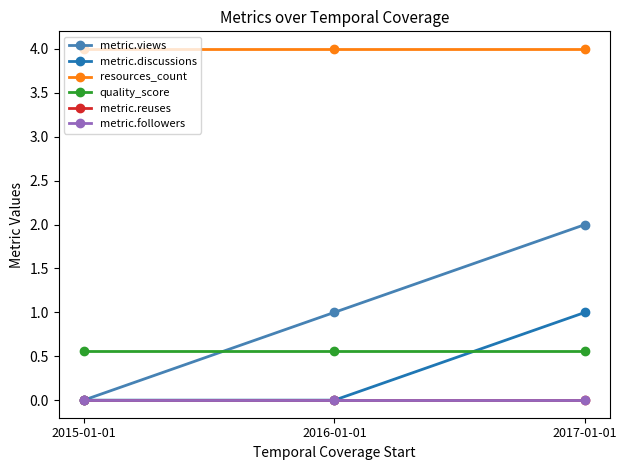

The metric.views series shows 1.4 at 2016-01-01. True or false?

False